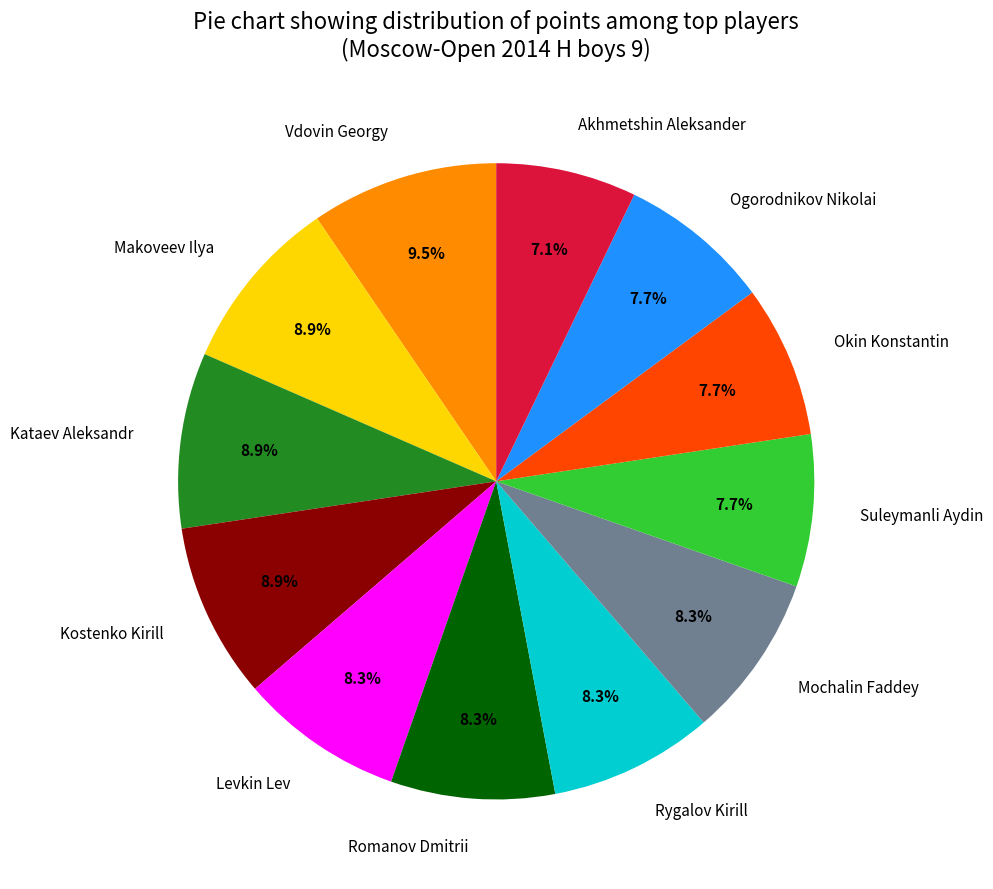

How much of the chart is everything except Mochalin Faddey?

91.7%